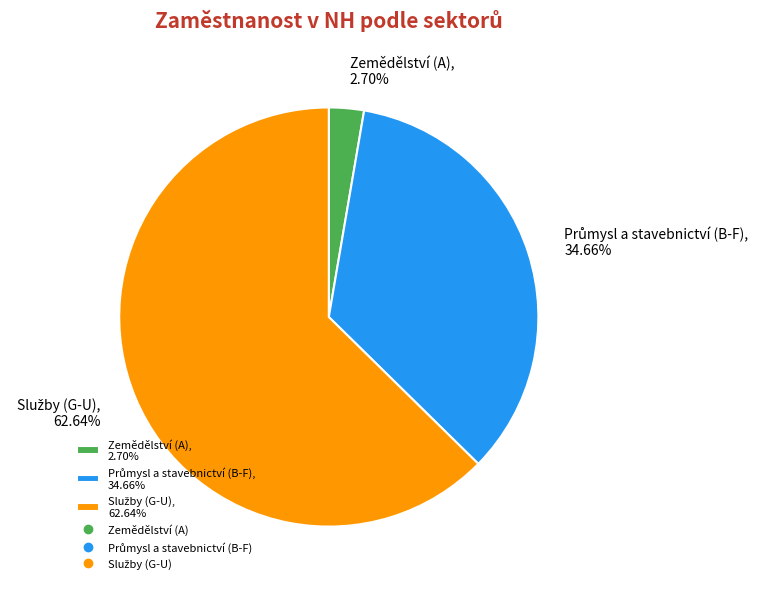

Does any single category account for the majority?

Yes